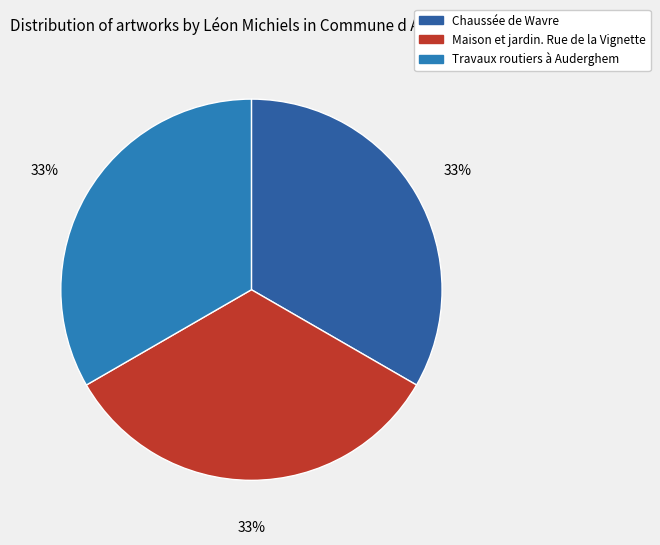

Is there any slice that represents more than half of the pie?

No